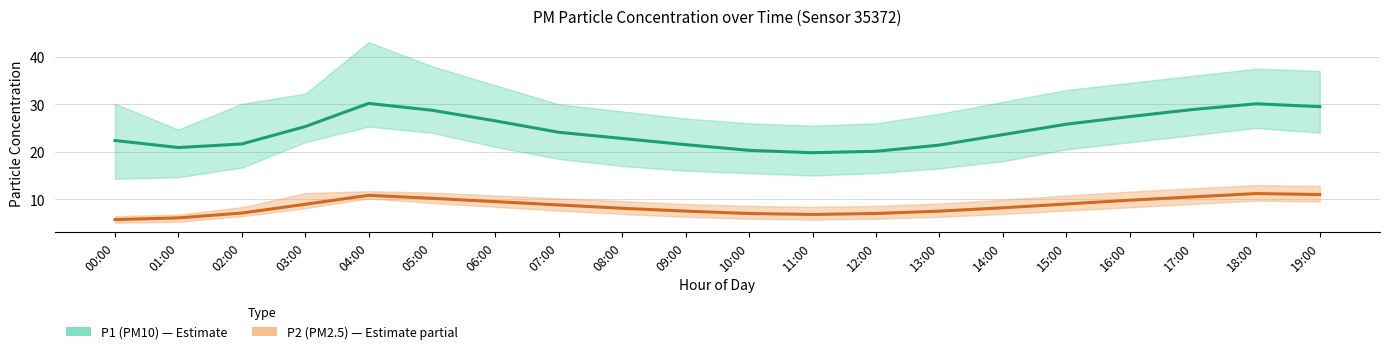

List the series in order of their overall mean, lowest first.

P2 (PM2.5), P1 (PM10)